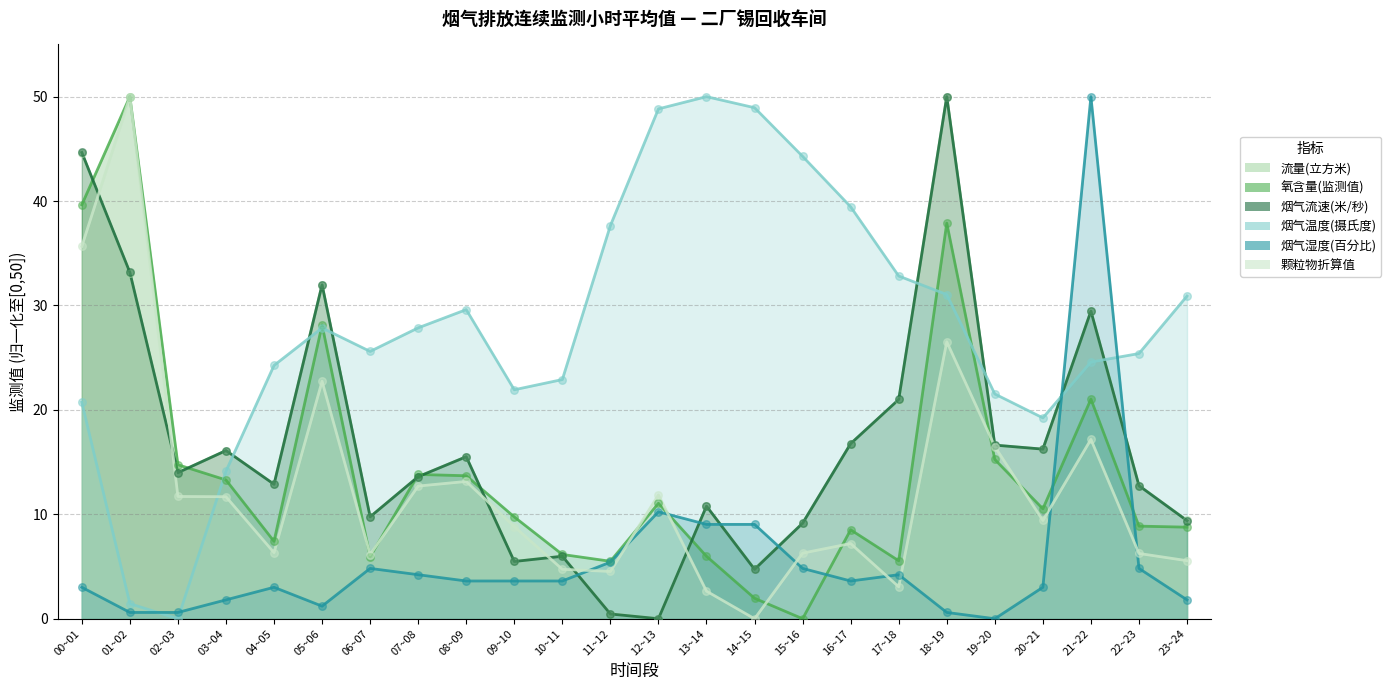

Which series has the largest total across all categories?

烟气温度(摄氏度)